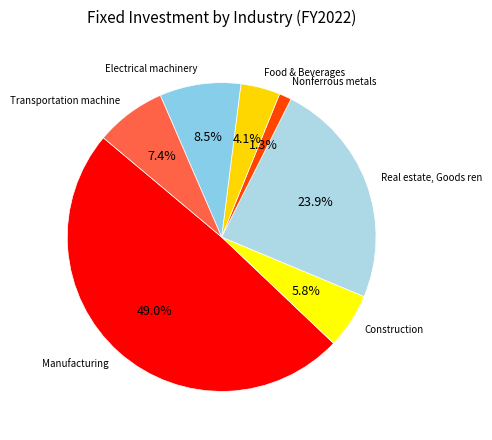

Which category has the biggest portion of the pie?

Manufacturing